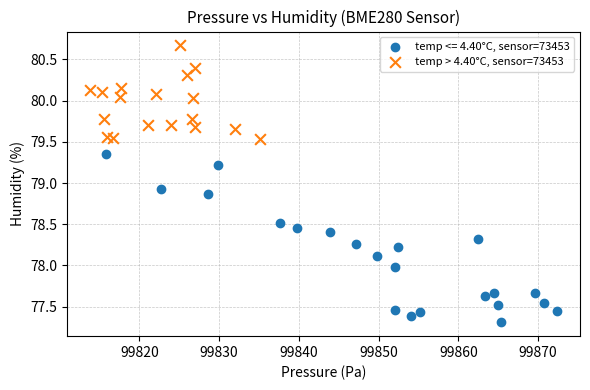

Which series contains the highest Y value?

temp > 4.40°C, sensor=73453